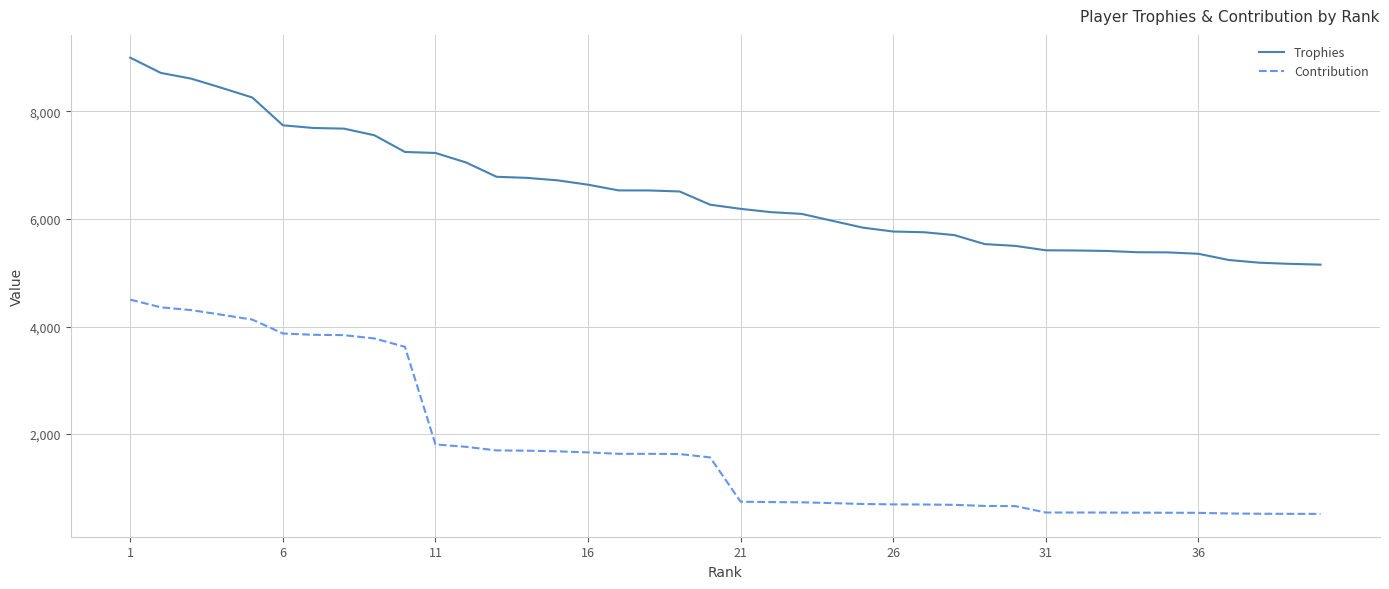

Does the chart have visible grid lines?

Yes